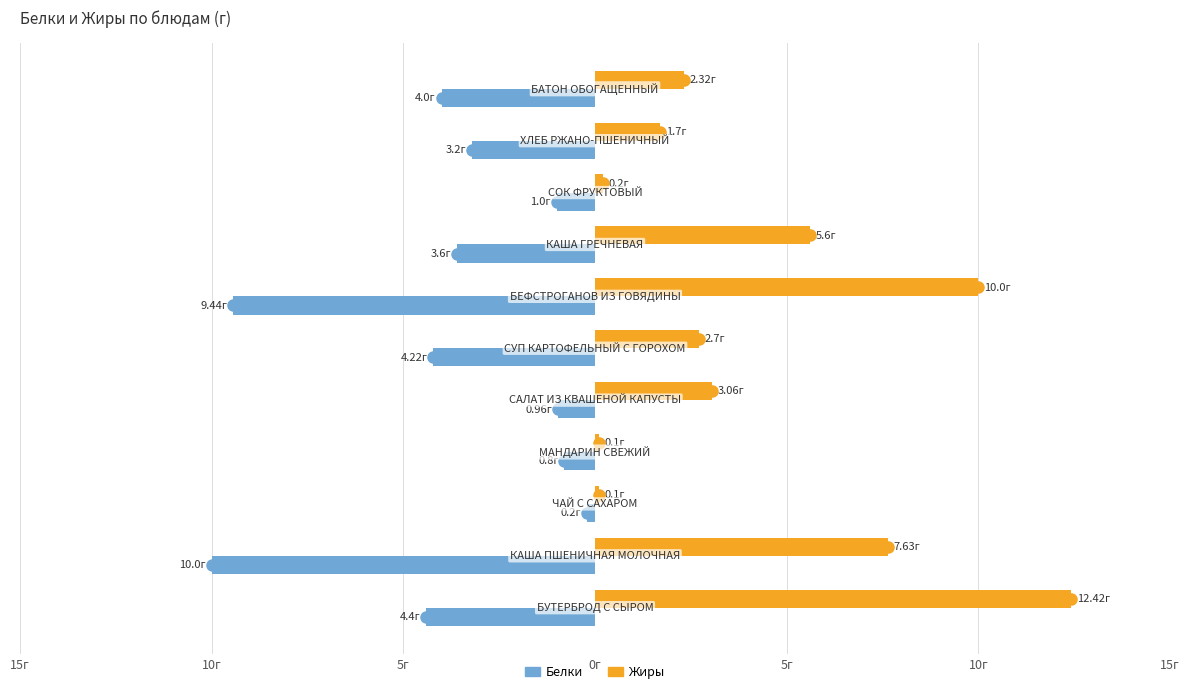

What are all the series names shown in the legend?

Белки, Жиры